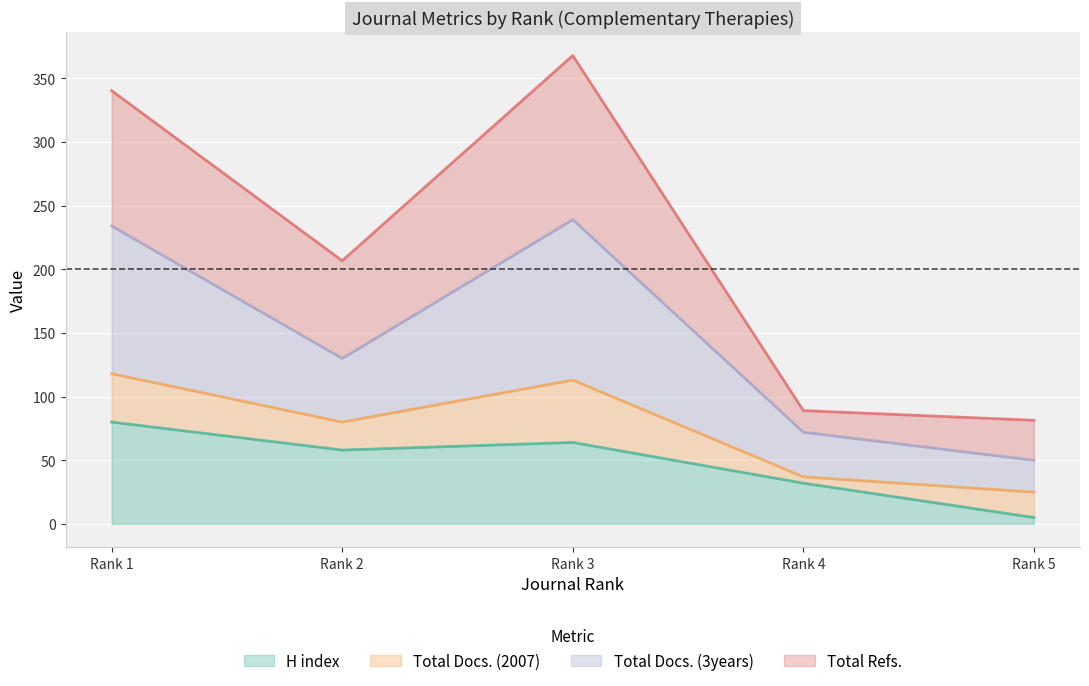

Where is the first local minimum for H index?

Rank 2